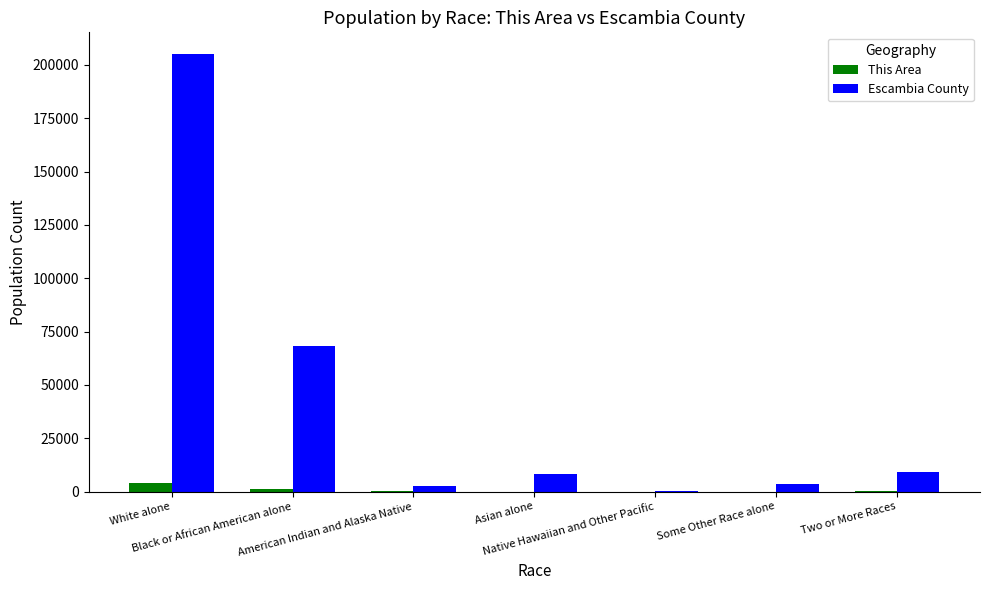

At which category is the sum across all series the highest?

White alone